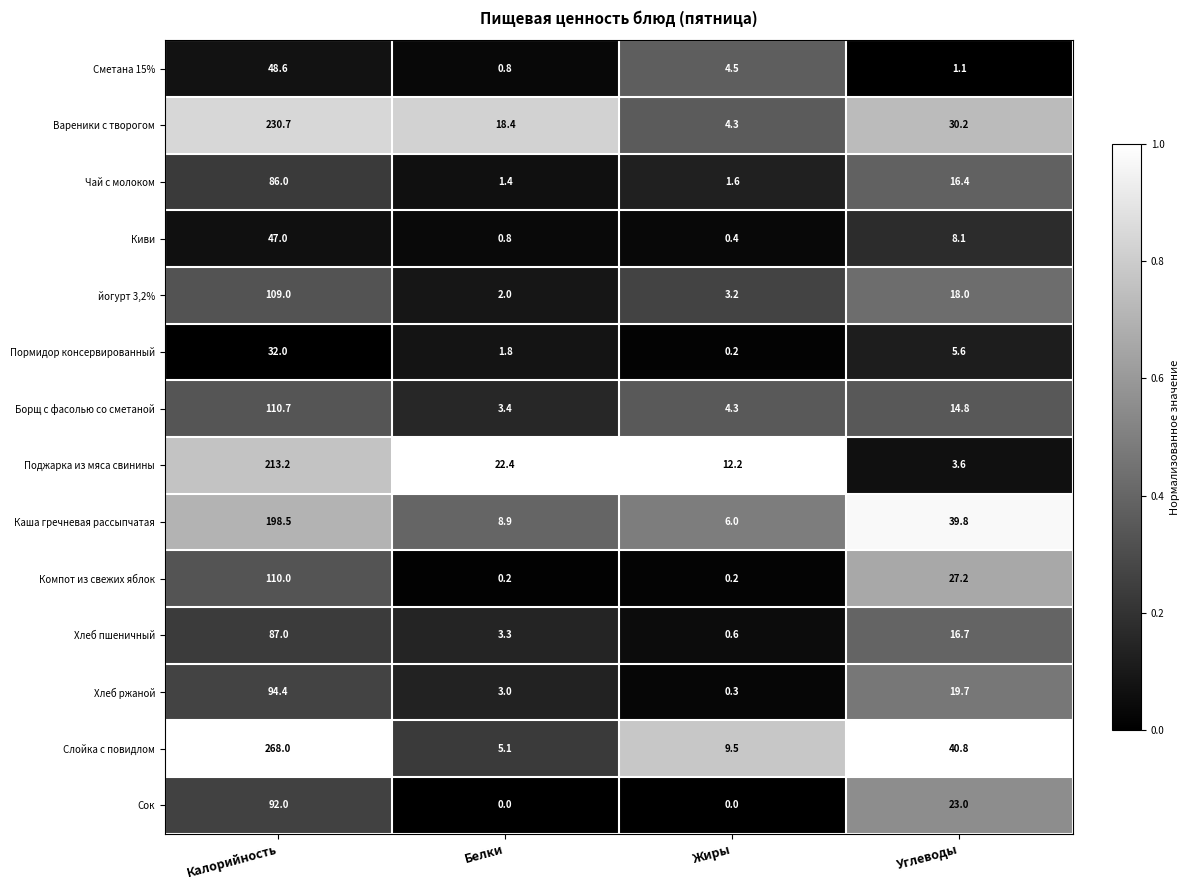

At which category is the sum across all series the highest?

Калорийность